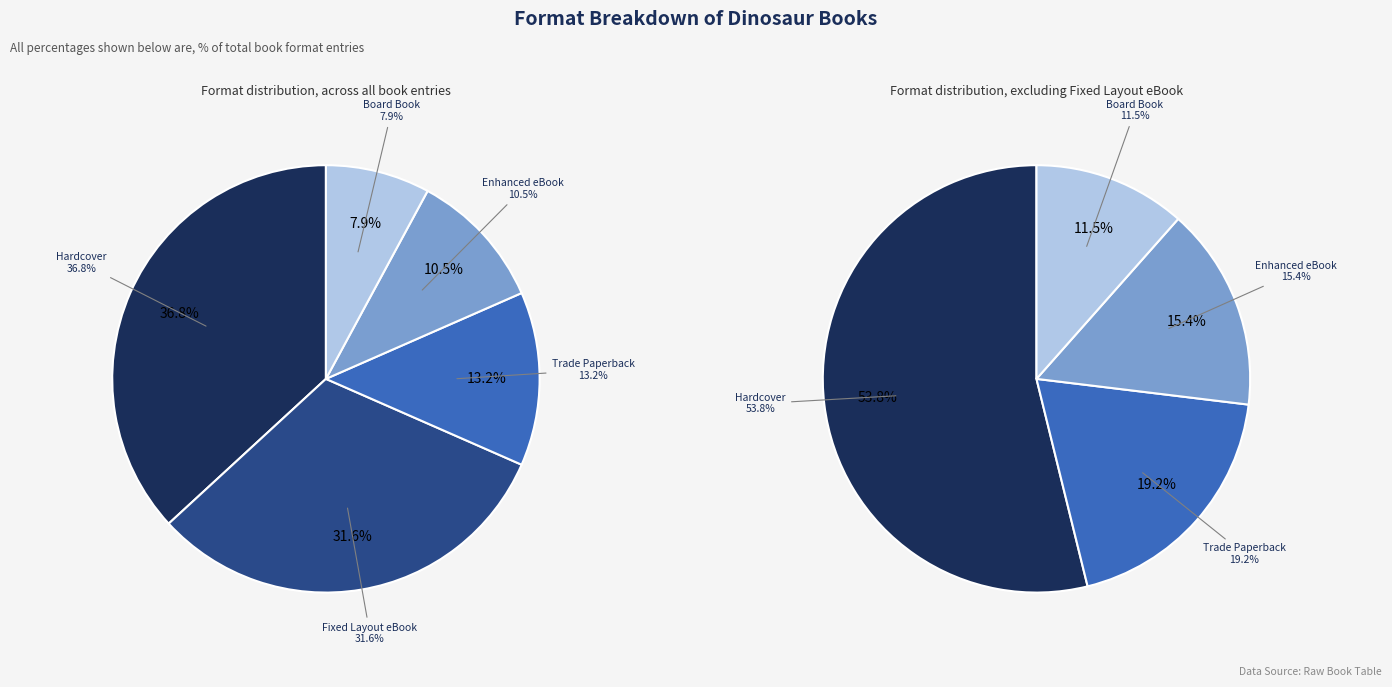

Is there any slice that represents more than half of the pie?

No